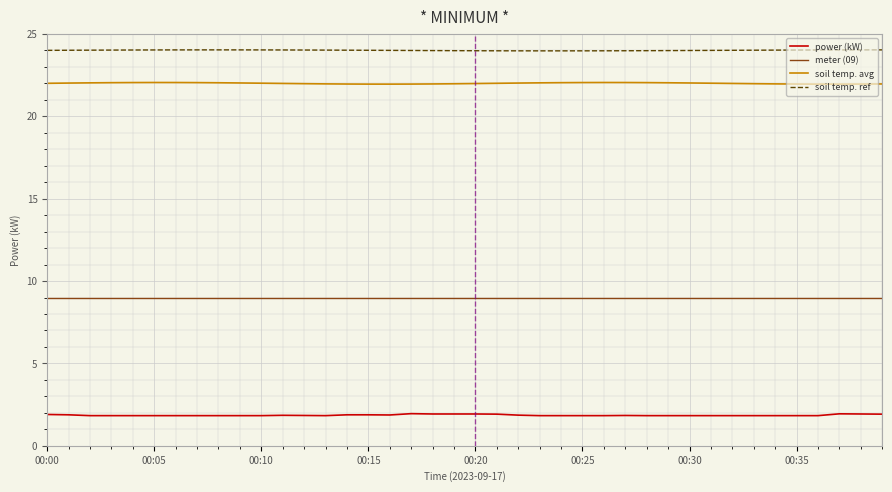

What is the difference between the second highest and minimum values in the soil temp. avg series?

0.1